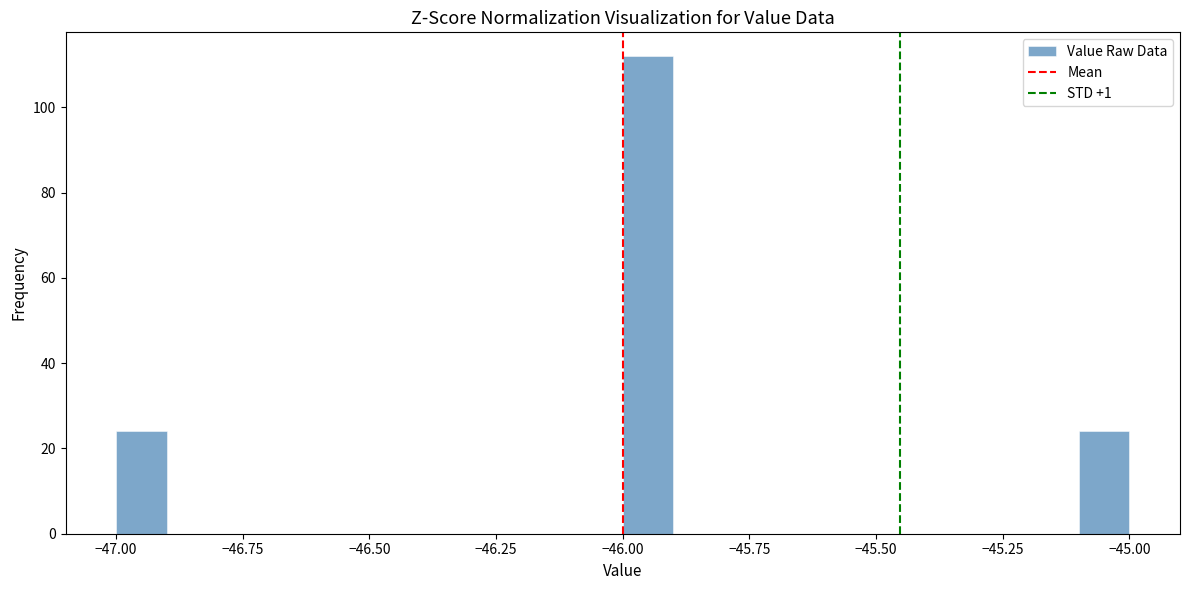

Read against the x-axis, roughly where is the centre of the tallest bar?

-45.95